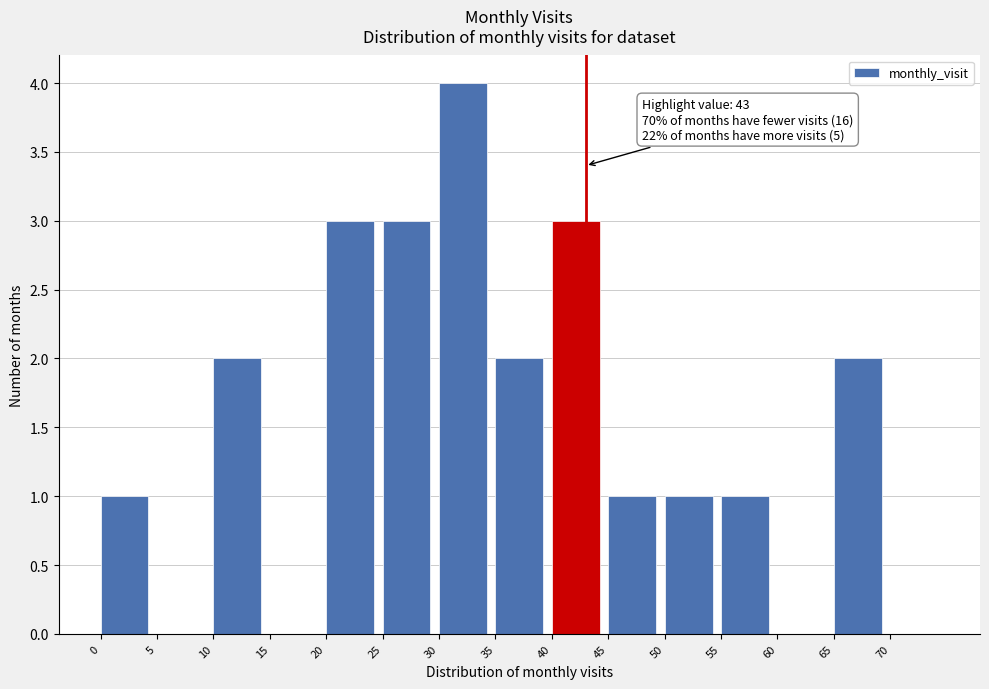

Over which range of the x-axis is the bar tallest?

30 to 35